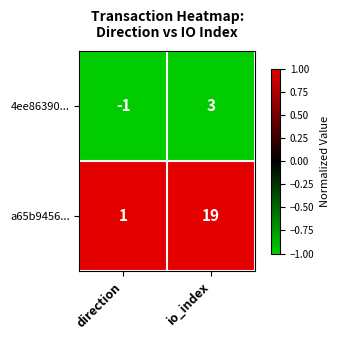

Reading left to right, list all the values displayed in this chart.

4ee86390...: direction=-1	io_index=3
a65b9456...: direction=1	io_index=19